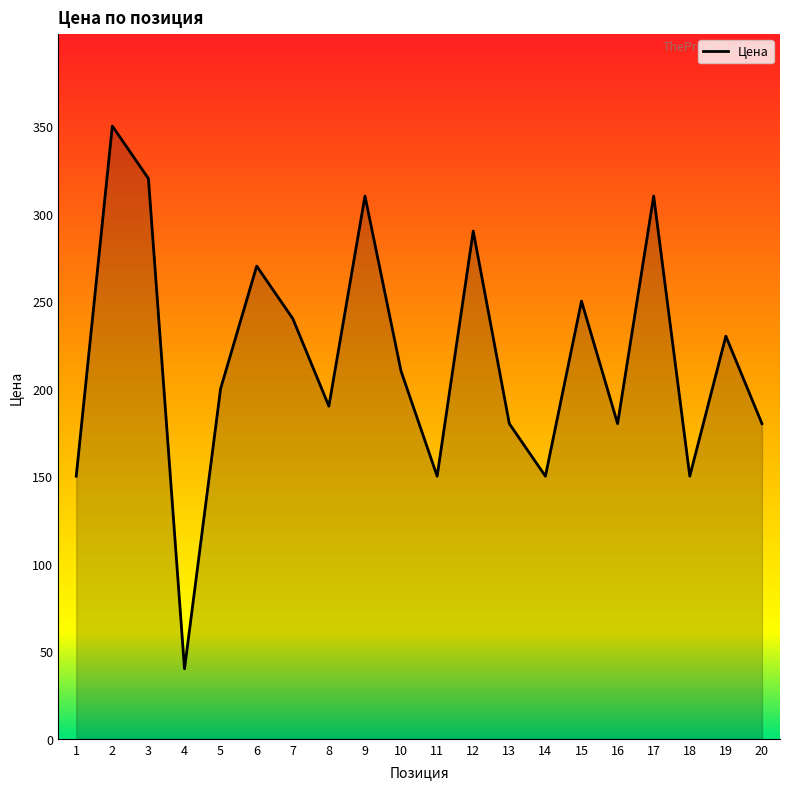

The value at 2 is 505. True or false?

False